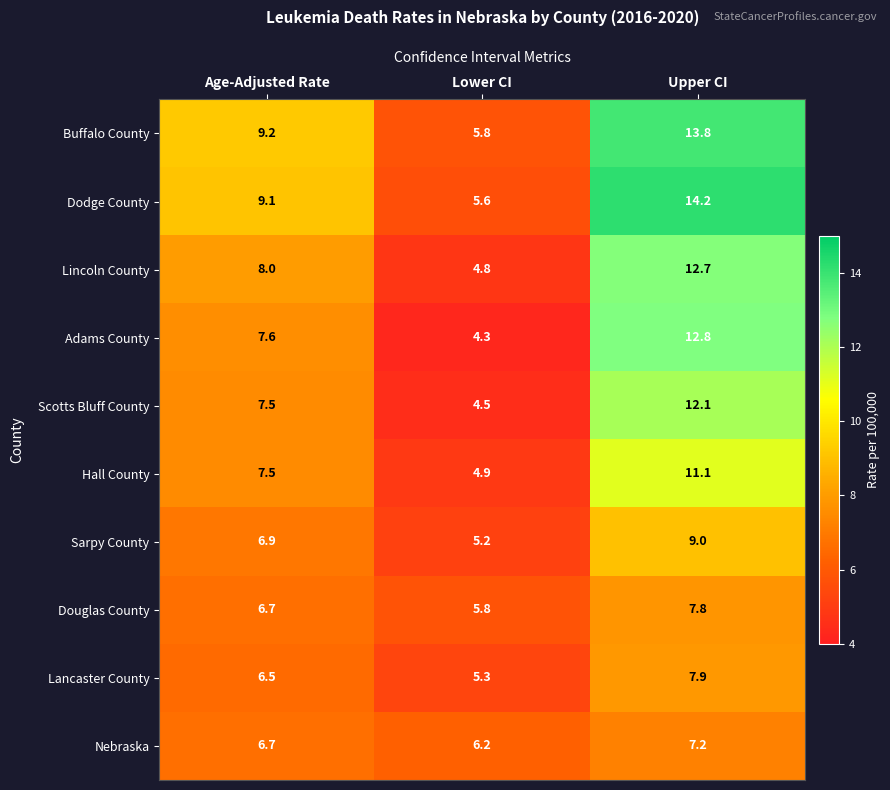

Reading left to right, what are all the values shown in this chart?

Buffalo County: Age-Adjusted Rate=9.2	Lower CI=5.8	Upper CI=13.8
Dodge County: Age-Adjusted Rate=9.1	Lower CI=5.6	Upper CI=14.2
Lincoln County: Age-Adjusted Rate=8.0	Lower CI=4.8	Upper CI=12.7
Adams County: Age-Adjusted Rate=7.6	Lower CI=4.3	Upper CI=12.8
Scotts Bluff County: Age-Adjusted Rate=7.5	Lower CI=4.5	Upper CI=12.1
Hall County: Age-Adjusted Rate=7.5	Lower CI=4.9	Upper CI=11.1
Sarpy County: Age-Adjusted Rate=6.9	Lower CI=5.2	Upper CI=9.0
Douglas County: Age-Adjusted Rate=6.7	Lower CI=5.8	Upper CI=7.8
Lancaster County: Age-Adjusted Rate=6.5	Lower CI=5.3	Upper CI=7.9
Nebraska: Age-Adjusted Rate=6.7	Lower CI=6.2	Upper CI=7.2